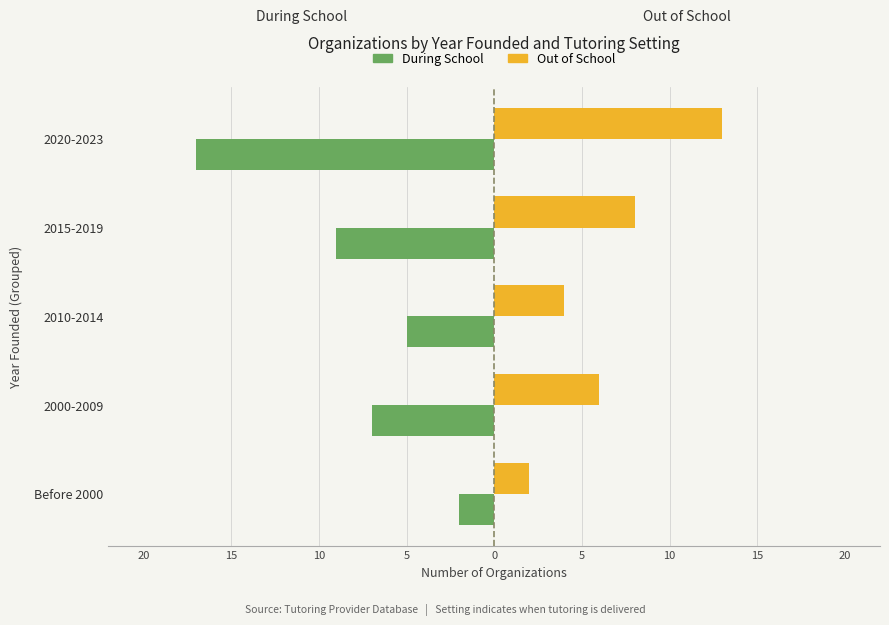

What are all the series names shown in the legend?

During School, Out of School